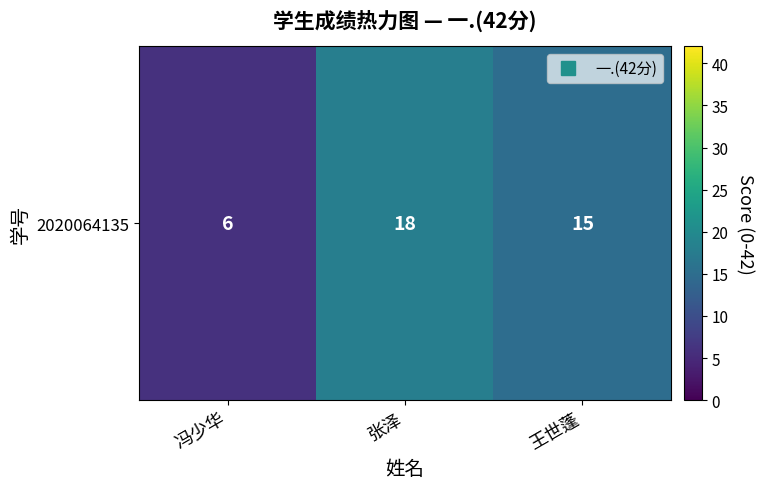

What is the average value?

13